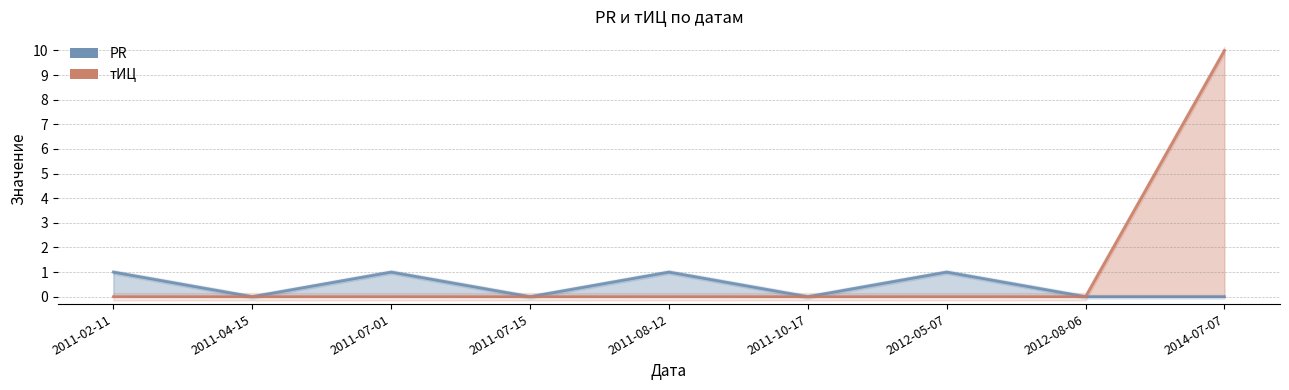

Which series changed the most between 2012-08-06 and 2014-07-07?

тИЦ